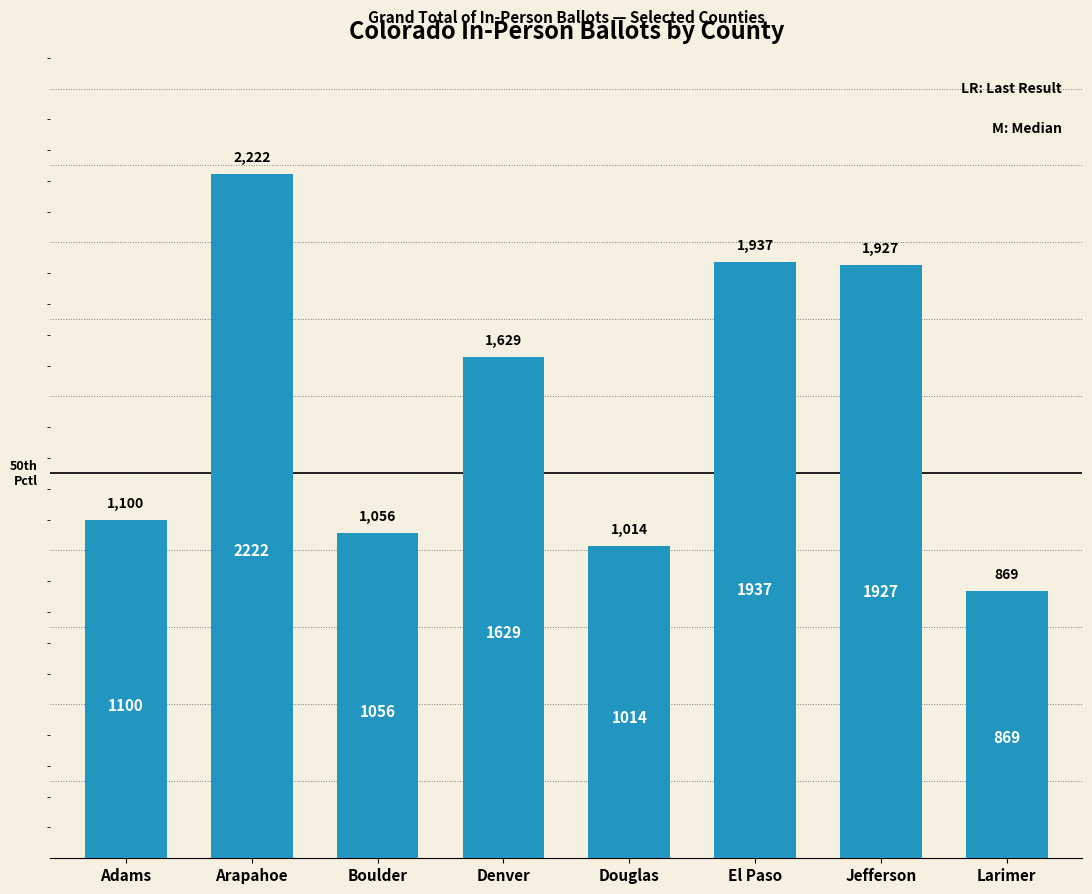

The chart shows a value of 3929 at Arapahoe. True or false?

False